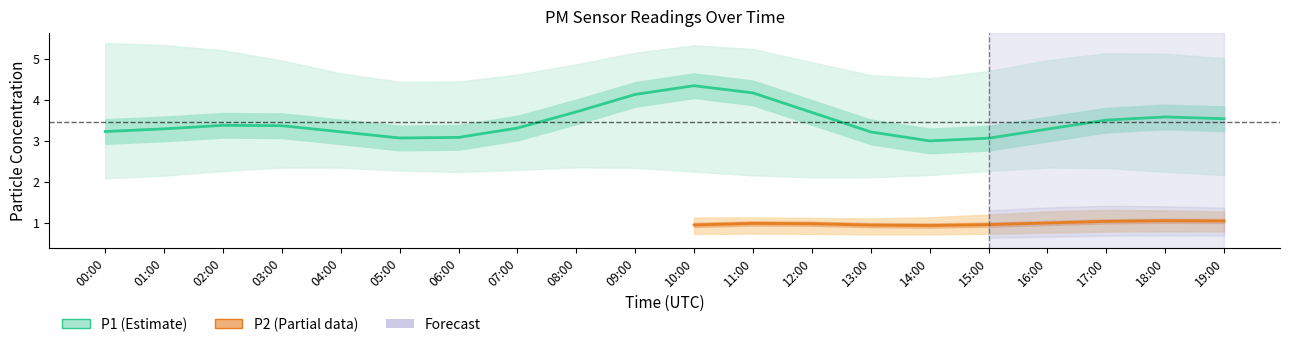

Does the chart have visible grid lines?

No